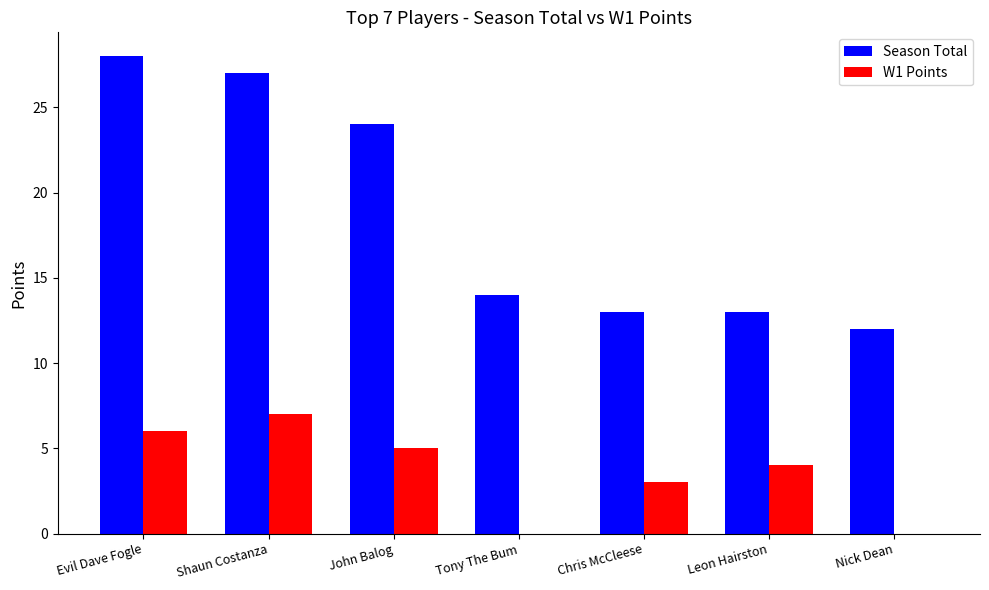

What is the difference between the W1 Points values at Shaun Costanza and Leon Hairston?

3